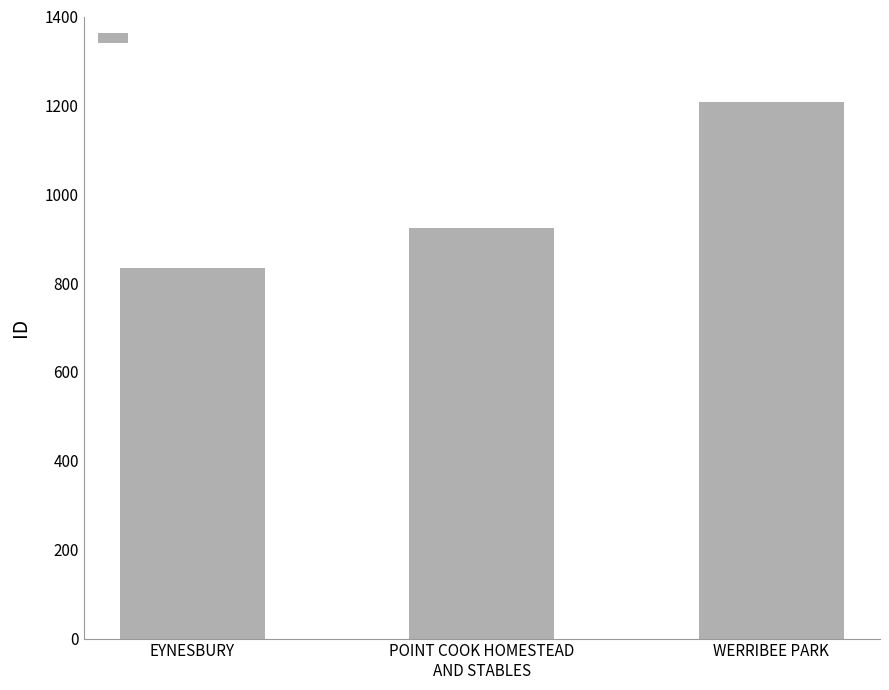

The value at POINT COOK HOMESTEAD
AND STABLES is 925. True or false?

True